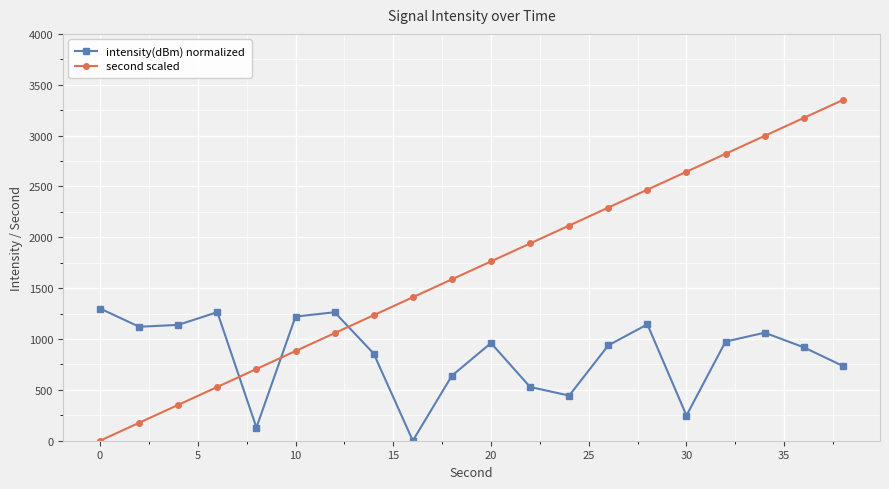

True or false: second scaled and intensity(dBm) normalized cross at least once.

True